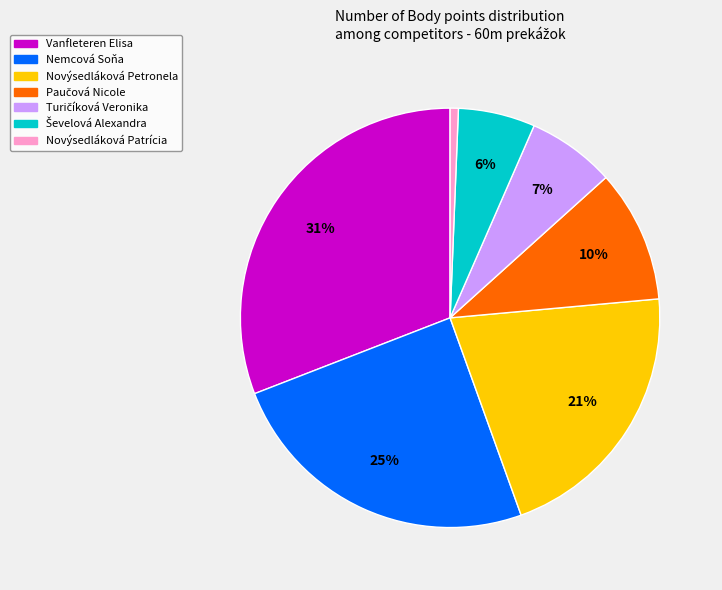

Is there a majority slice in this chart?

No